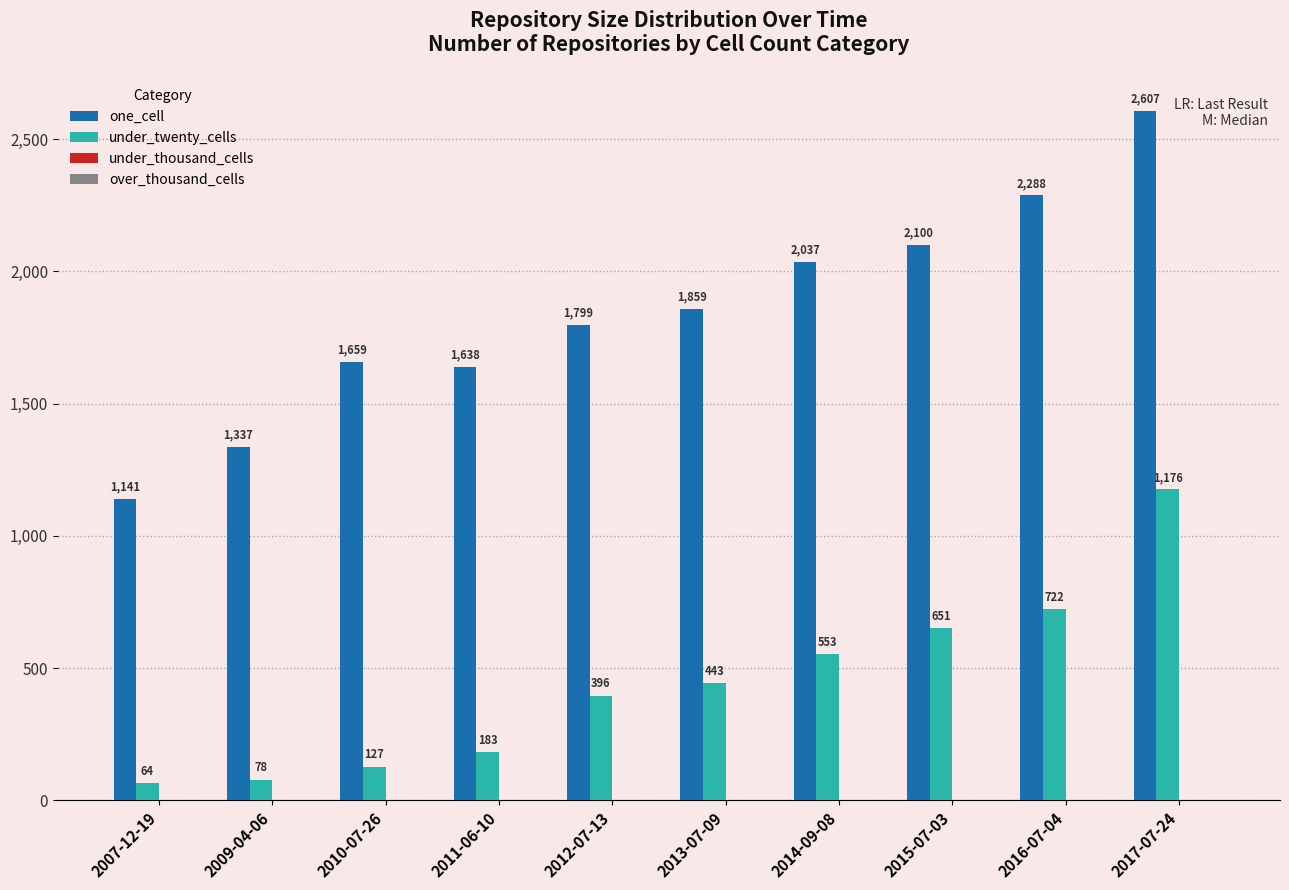

What is the total value across all series at 2015-07-03?

2751